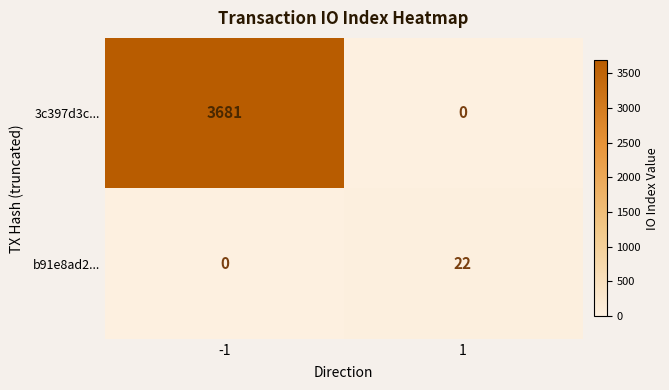

List the series in order of their peak value, lowest first.

b91e8ad2..., 3c397d3c...